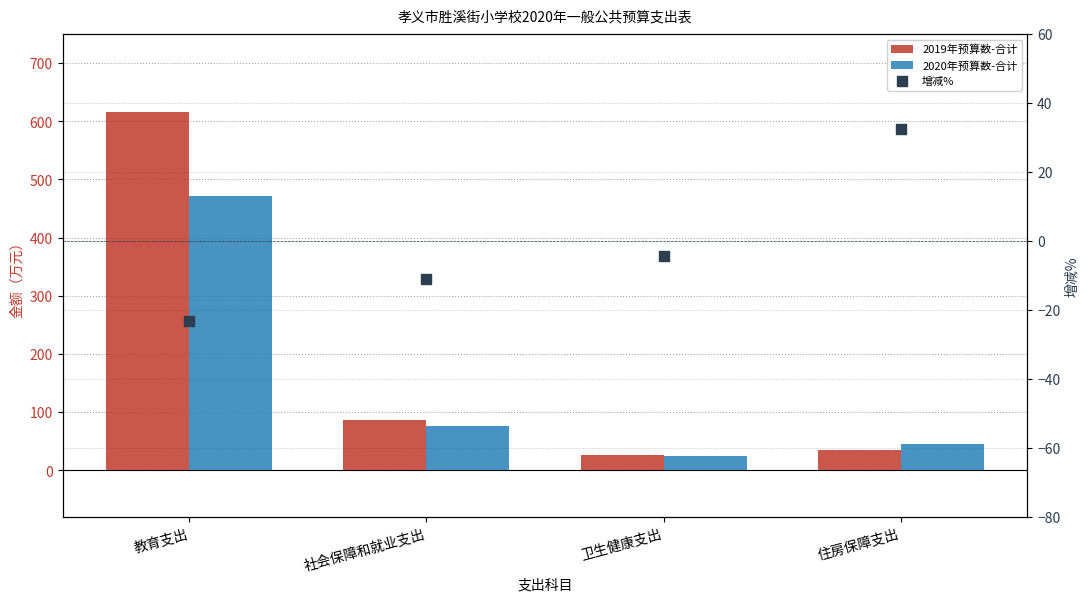

At which category is the sum across all series the highest?

教育支出